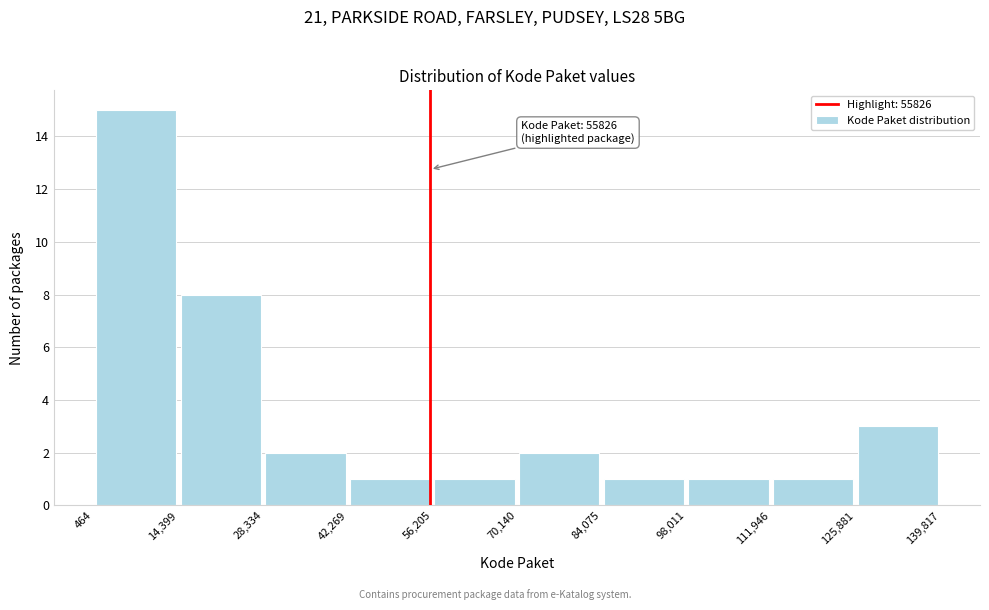

Which range on the x-axis has the tallest bar?

464 to 14,399